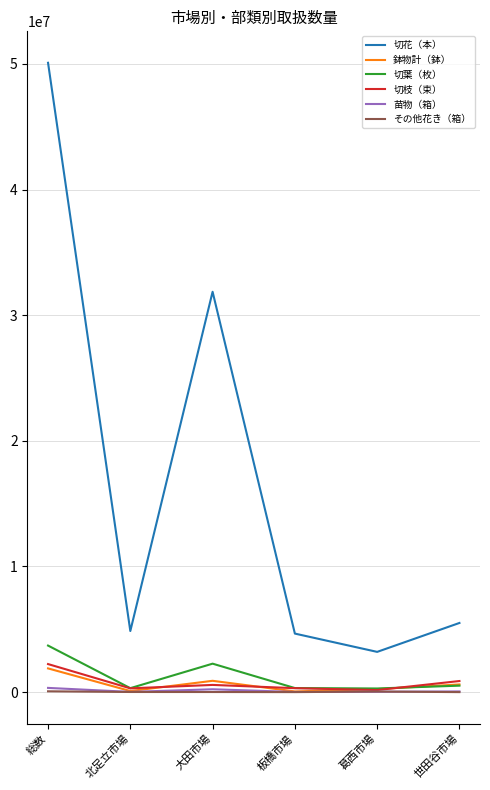

Is the value of 切花（本） at 世田谷市場 greater than the value of 鉢物計（鉢） at 葛西市場?

Yes